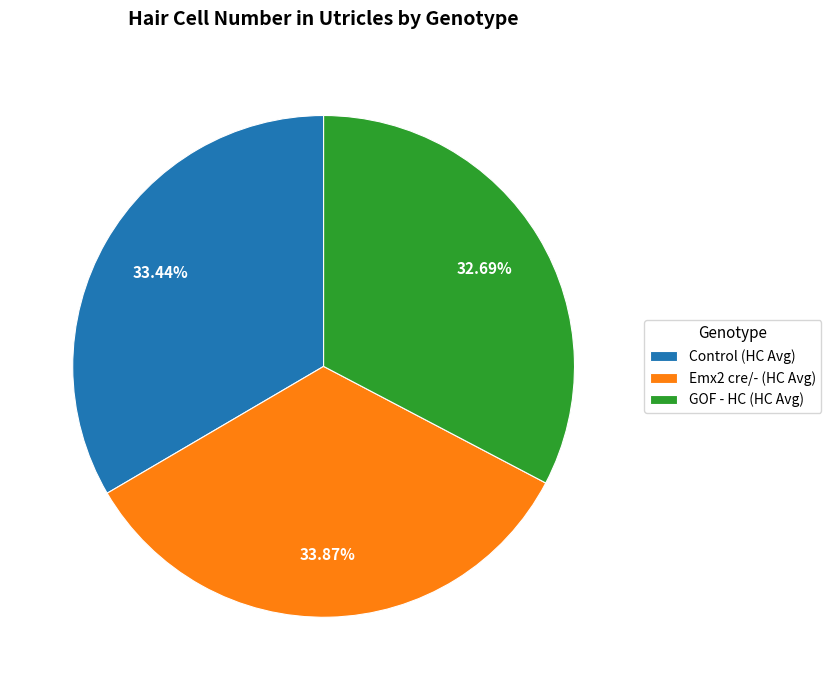

Count the number of slices in the pie.

3